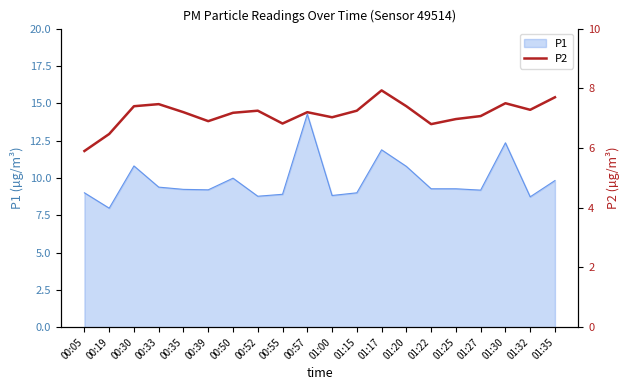

What is the label of the 19th point from the left?

01:32